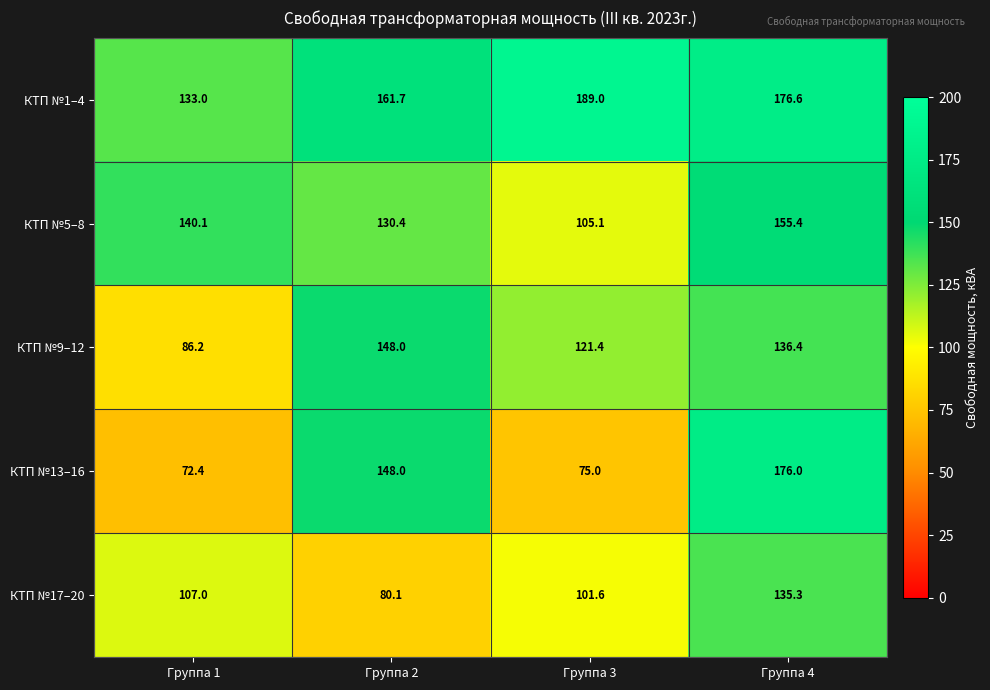

What is the smallest value displayed?

72.4